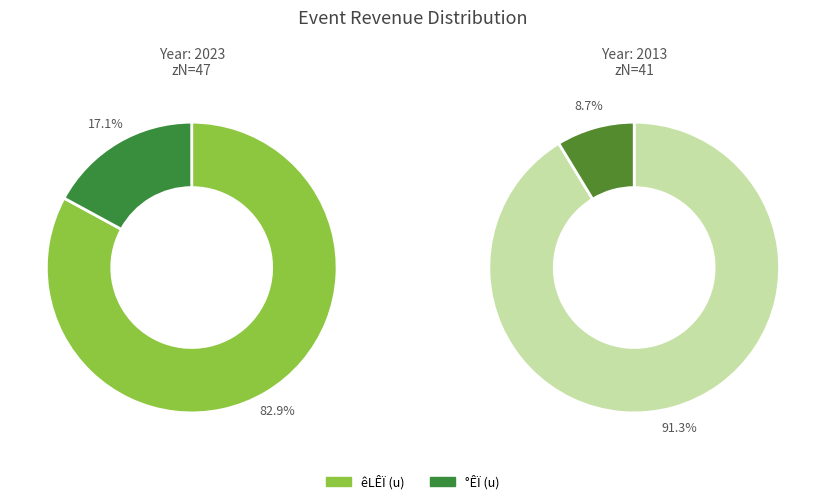

What percentage is NOT represented by 47?

17.1%